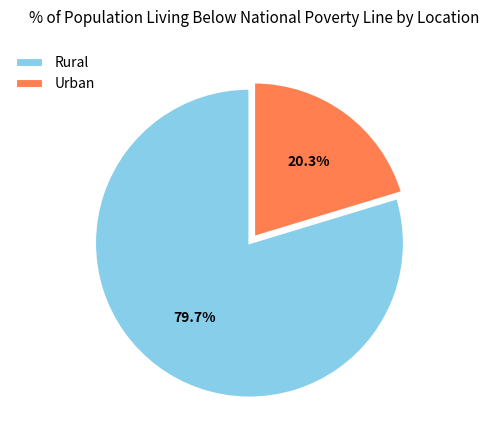

Which slice is the largest?

Rural